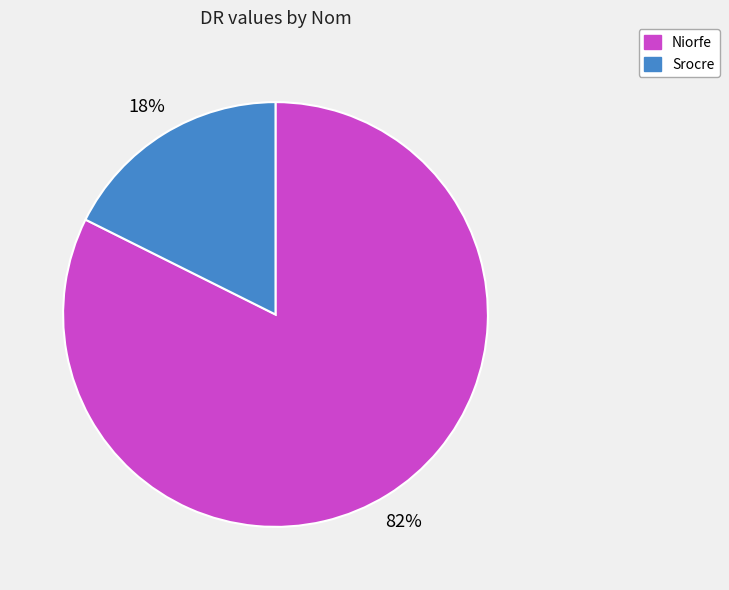

The Srocre slice represents 11% of the pie. True or false?

False